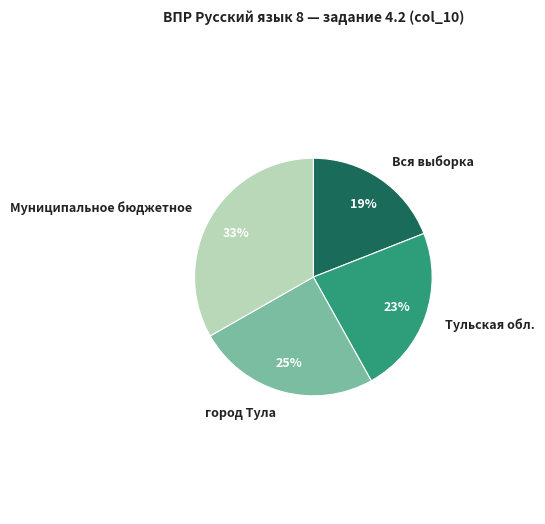

Between город Тула and Вся выборка, which is larger?

город Тула